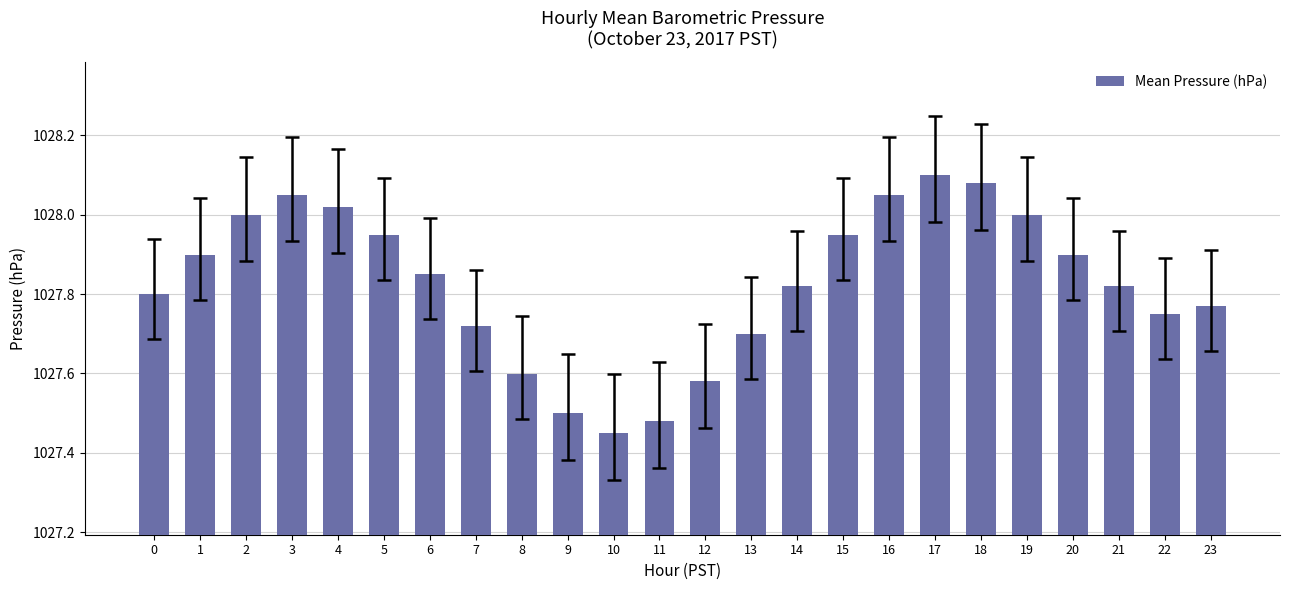

Between 15 and 19, which is larger?

19